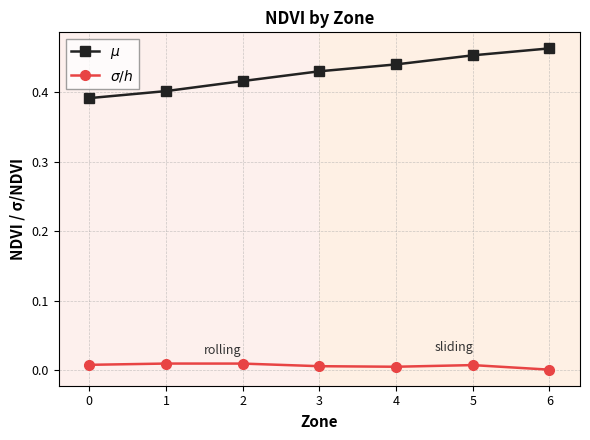

What is the total value across all series at 2?

0.4